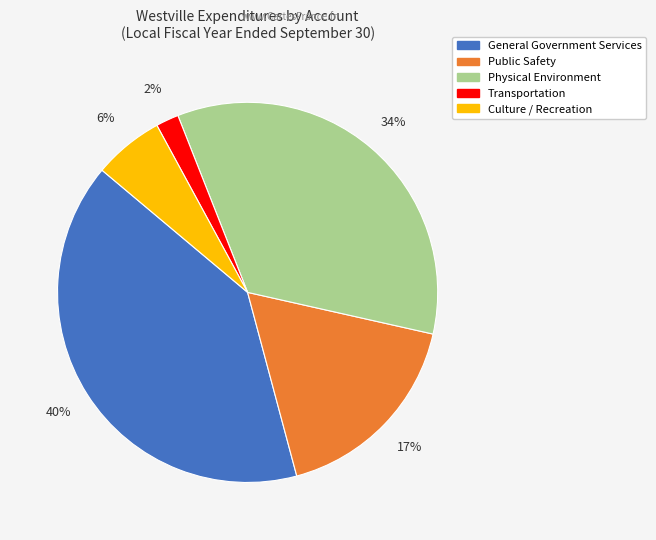

Is it true that Transportation is 2% of the pie?

True